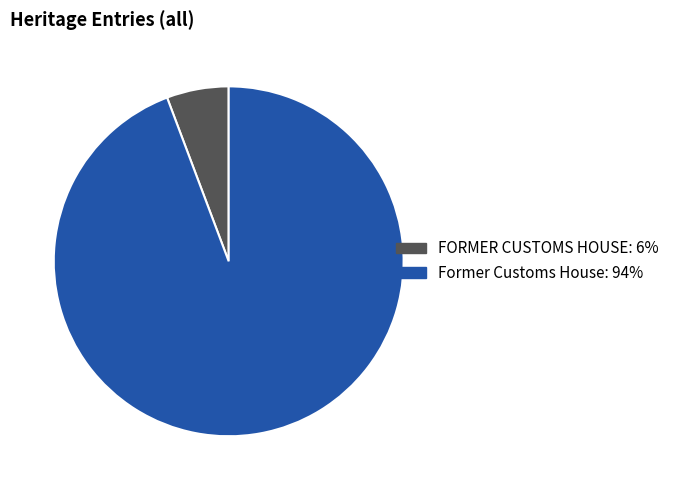

True or false: Former Customs House accounts for 94% of the total.

True